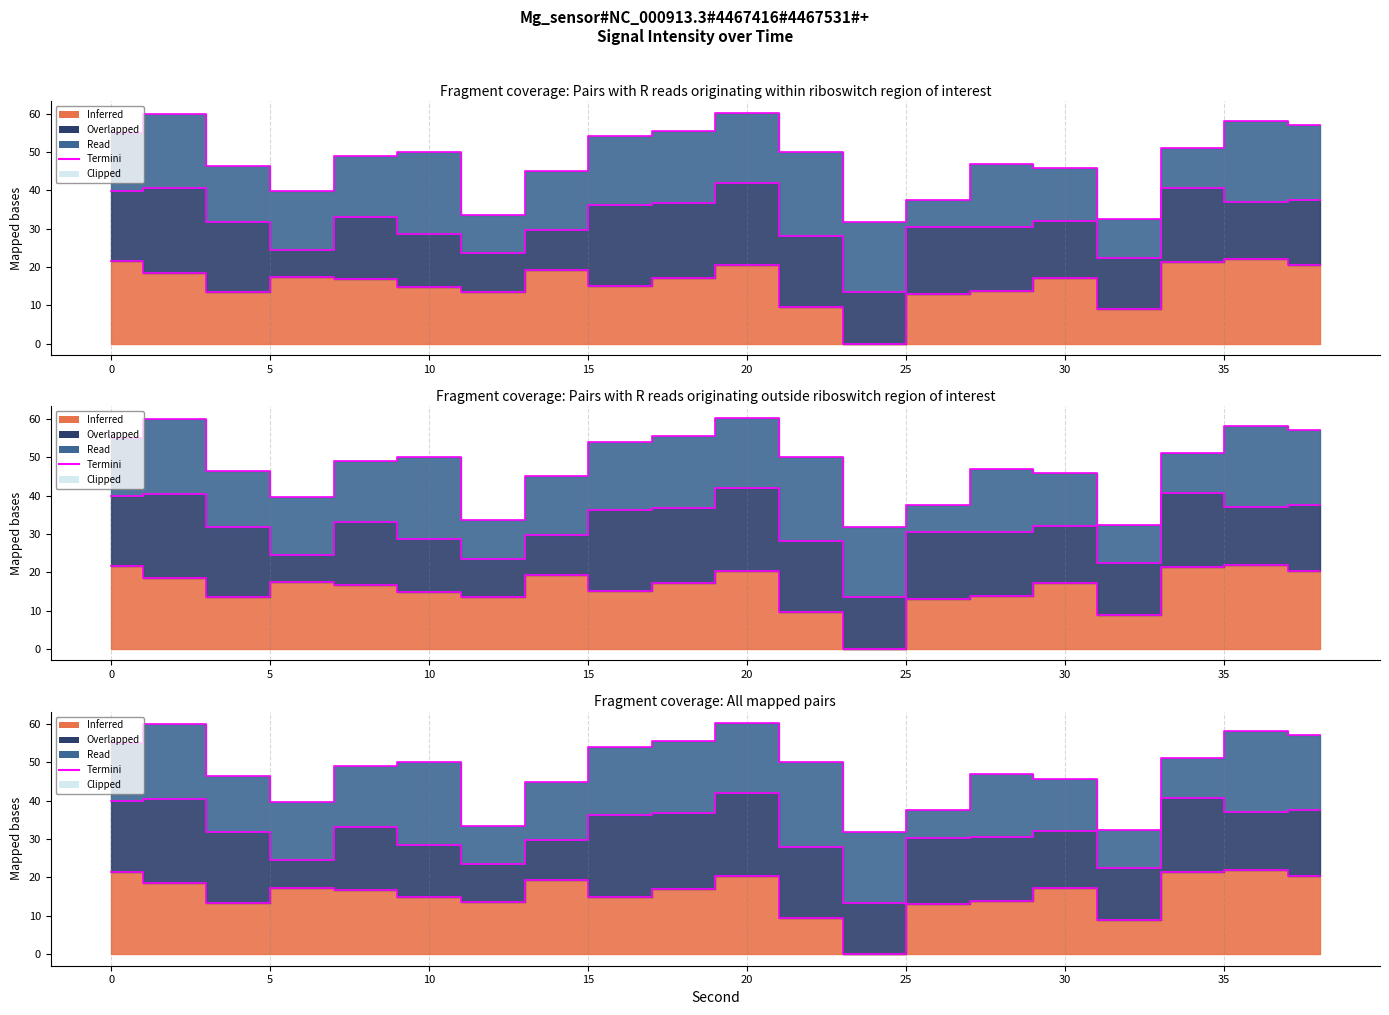

What is the difference between the maximum and minimum values?

28.5